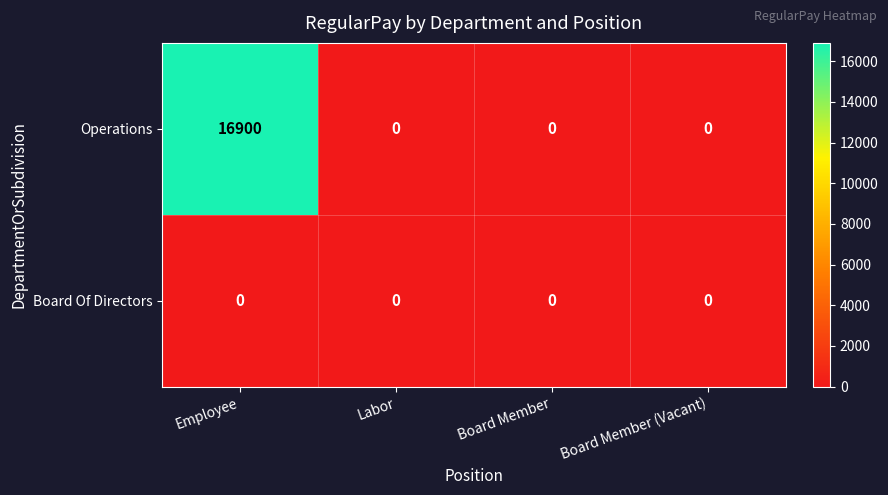

Which series has the largest total across all categories?

Operations